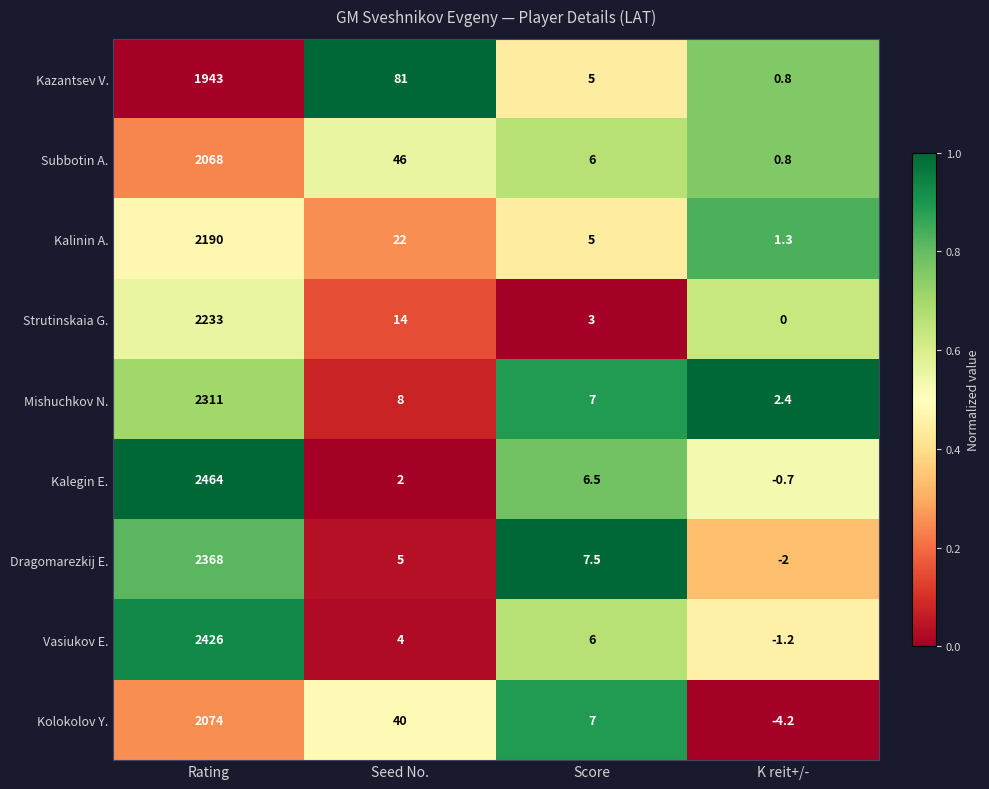

Which series has the largest range (max minus min)?

Kalegin E.